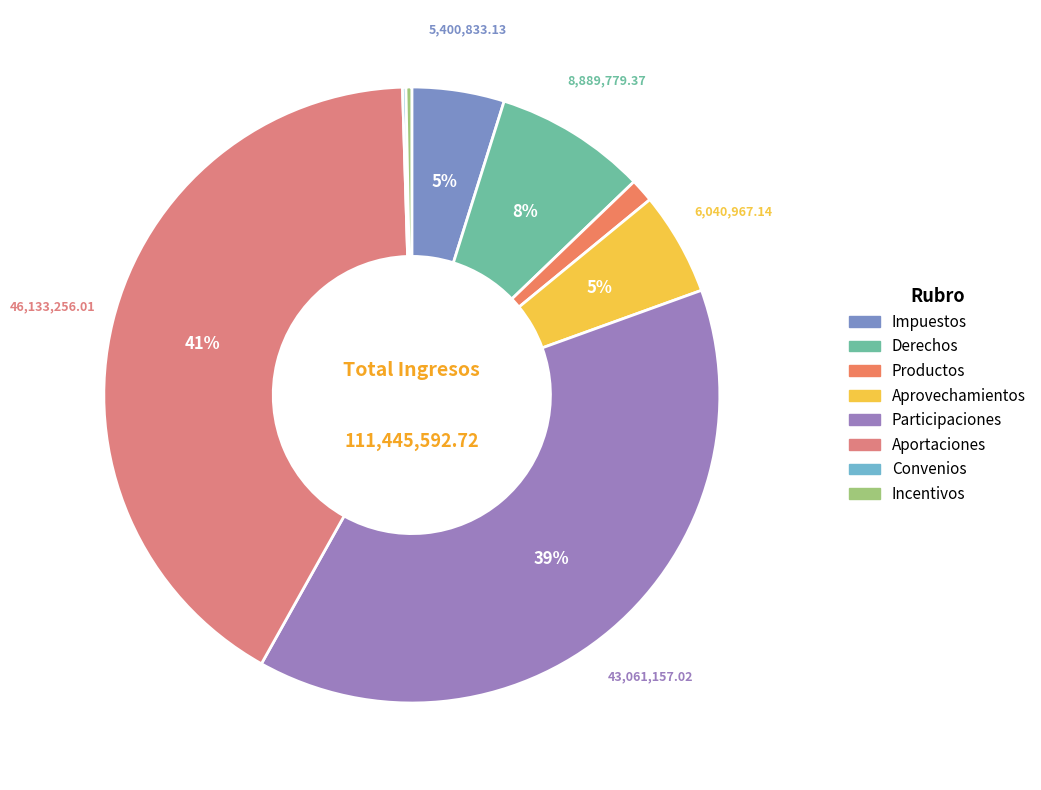

Rank the categories by value from highest to lowest.

Aportaciones, Participaciones, Derechos, Aprovechamientos, Impuestos, Productos, Incentivos, Convenios